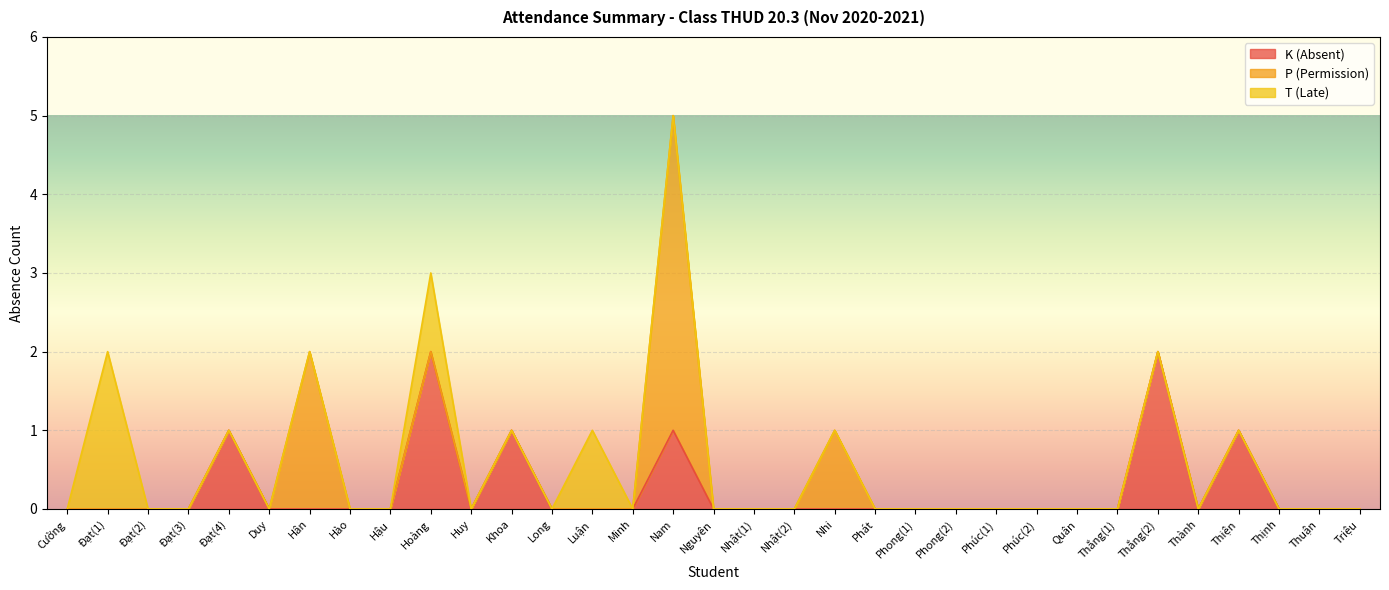

Is it true that K (Absent) equals 0 at Huy?

True